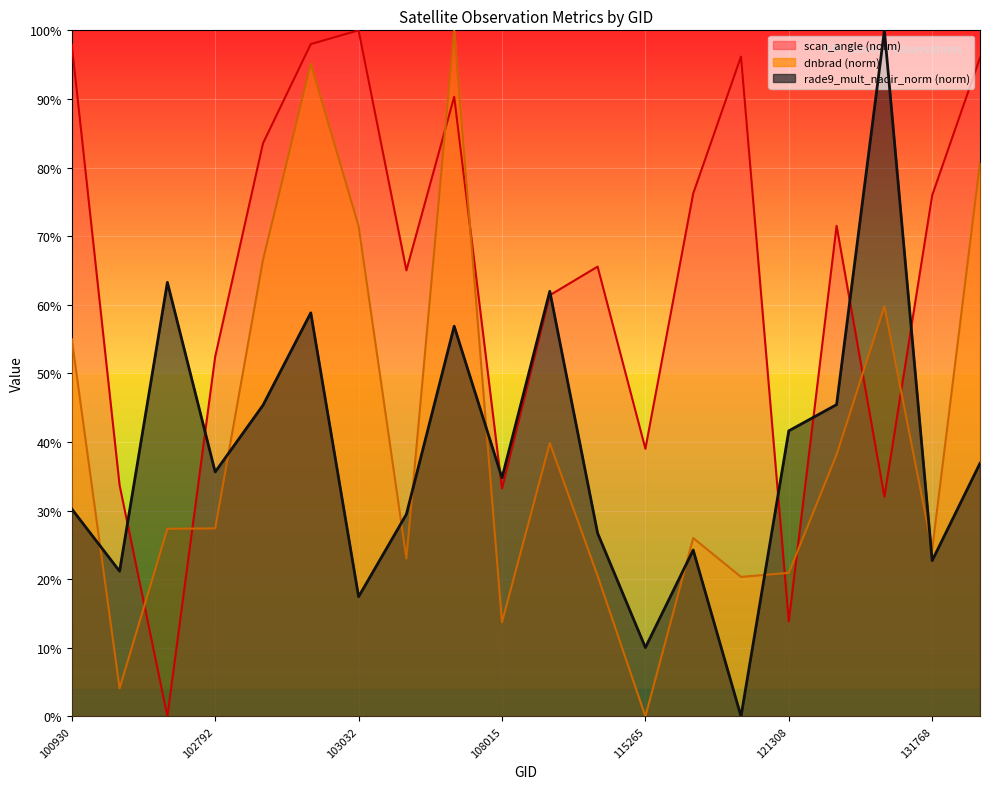

True or false: scan_angle and rade9_mult_nadir_norm intersect in this chart.

True